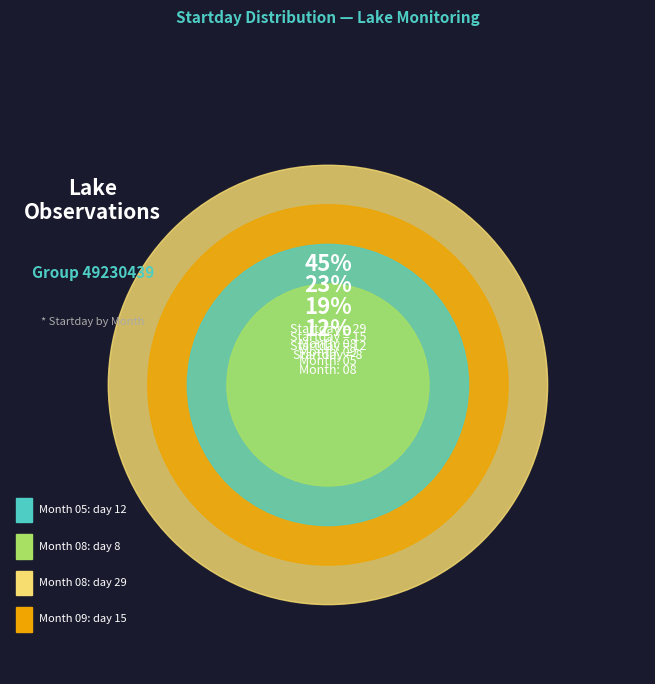

To the nearest percent, what percentage of the pie is 05?

19%